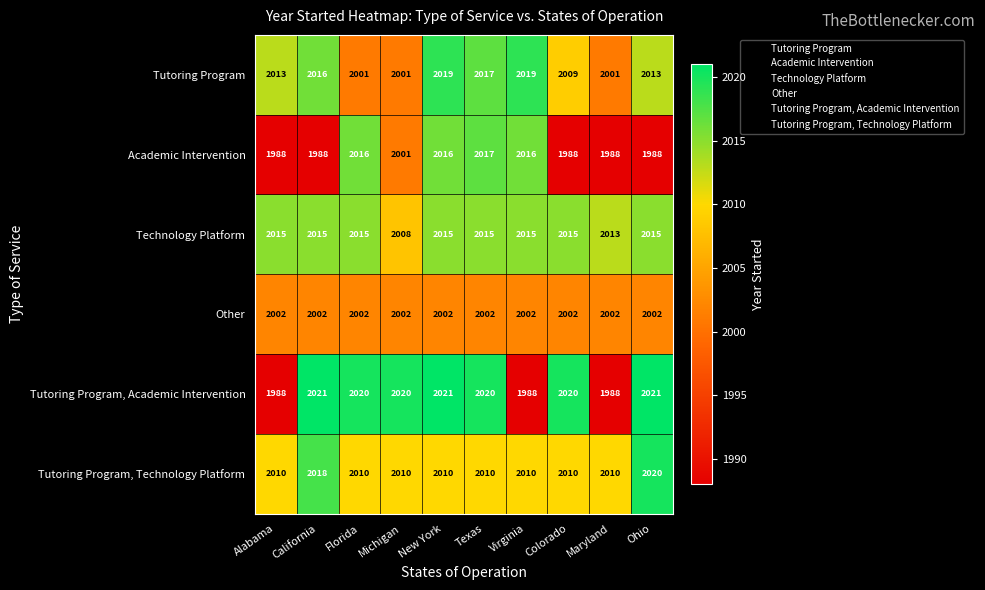

The Academic Intervention series shows 789 at New York. True or false?

False